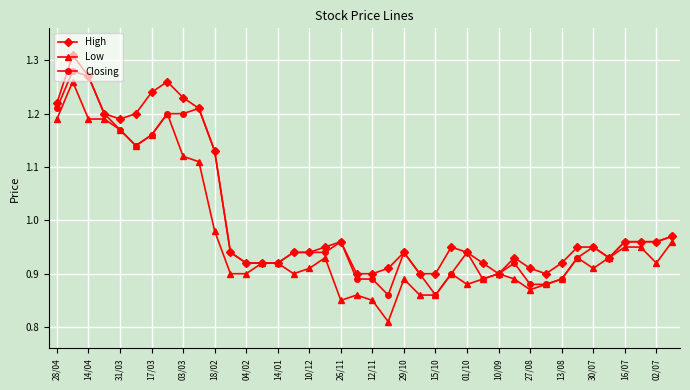

How many series are shown in this chart?

3